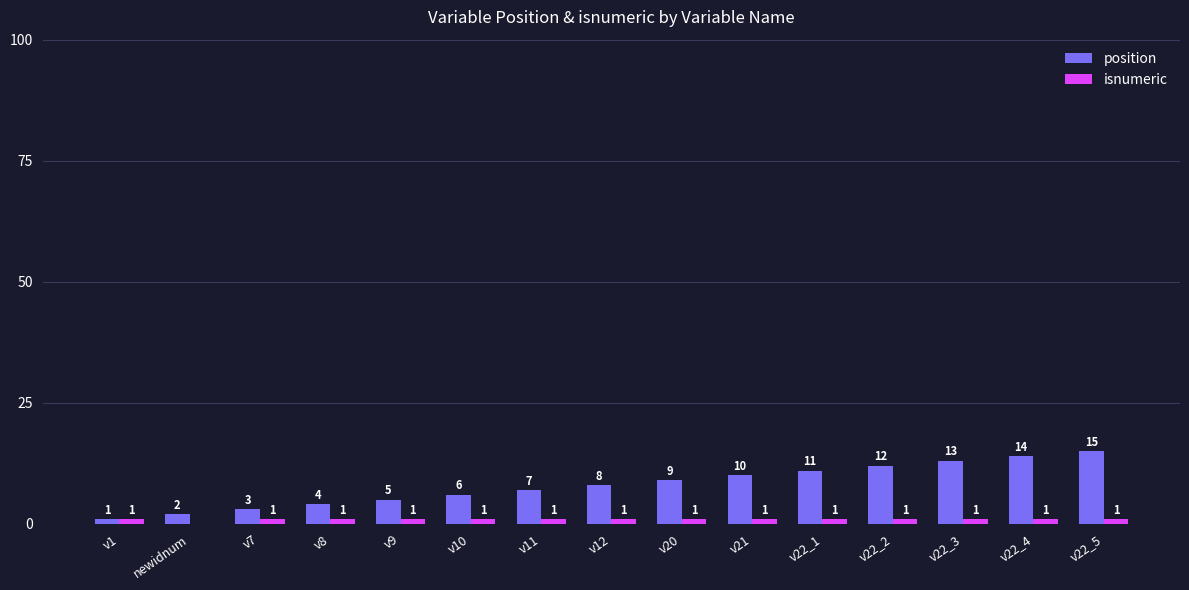

At which label is position closest to 8?

v12